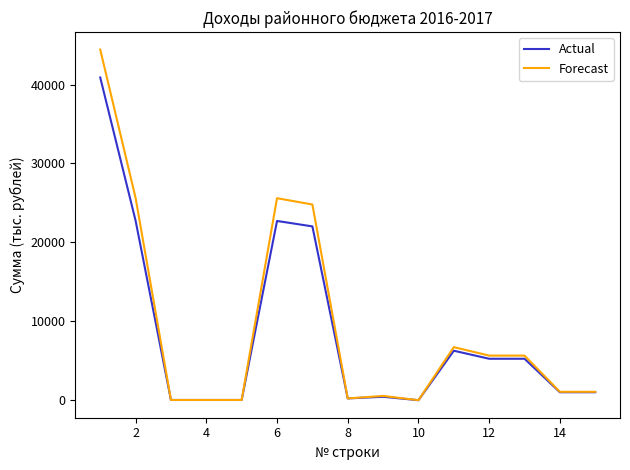

Which series has the widest spread of values?

Forecast